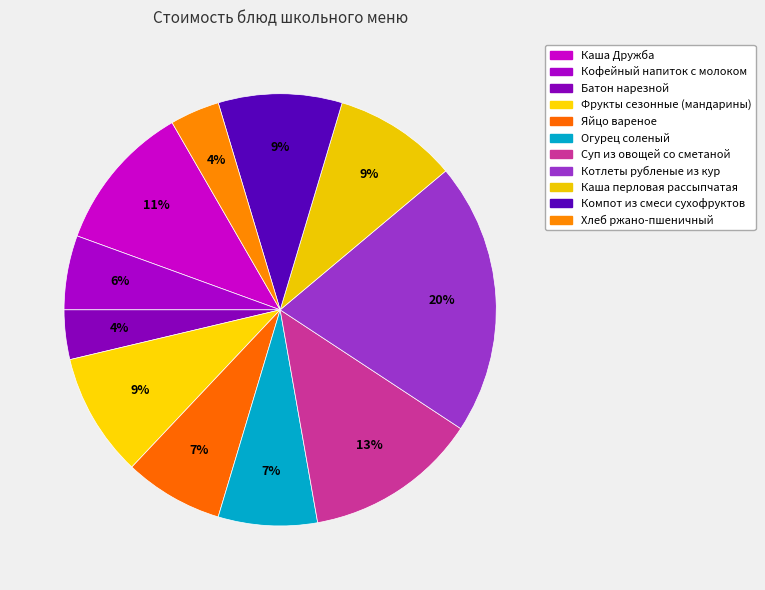

Do Кофейный напиток с молоком and Каша перловая рассыпчатая together represent more than half of the pie?

No